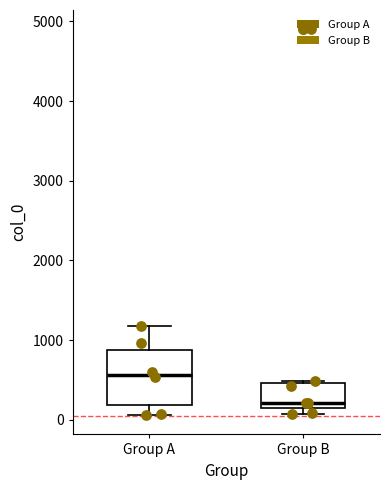

Which box is the tallest, from its lower edge to its upper edge?

Group A